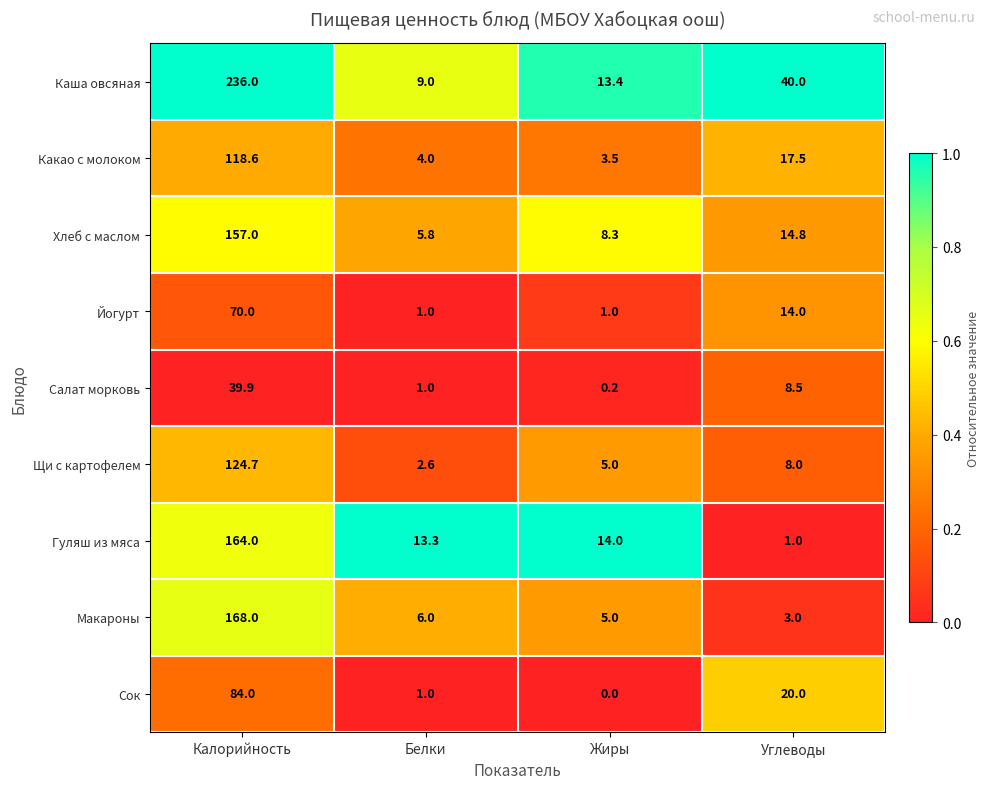

Is it true that Йогурт equals 93.8 at Калорийность?

False